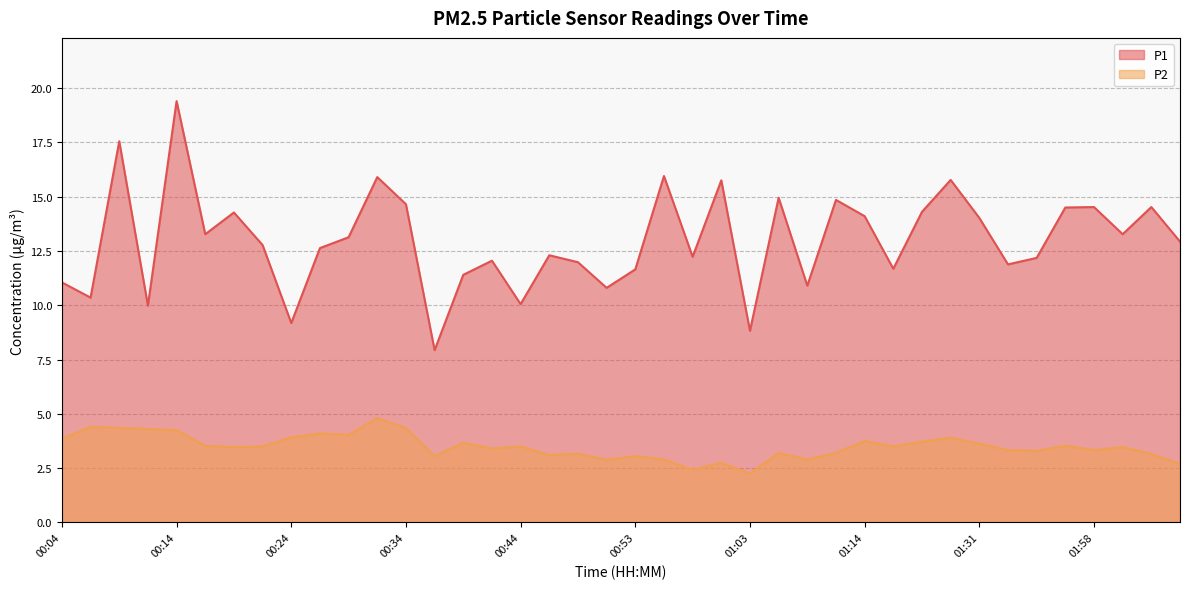

Reading right to left, extract all data points from this chart.

P1: 02:06=12.9	02:03=14.5	02:01=13.3	01:58=14.5	01:55=14.5	01:41=12.2	01:34=11.9	01:31=14.0	01:25=15.8	01:23=14.3	01:20=11.7	01:14=14.1	01:11=14.8	01:08=10.9	01:06=14.9	01:03=8.8	01:01=15.8	00:58=12.2	00:56=15.9	00:53=11.7	00:51=10.8	00:49=12.0	00:46=12.3	00:44=10.1	00:41=12.1	00:39=11.4	00:36=7.9	00:34=14.7	00:32=15.9	00:29=13.1	00:27=12.6	00:24=9.2	00:22=12.8	00:19=14.3	00:17=13.3	00:14=19.4	00:12=10.0	00:09=17.6	00:07=10.3	00:04=11.1
P2: 02:06=2.7	02:03=3.1	02:01=3.5	01:58=3.3	01:55=3.5	01:41=3.3	01:34=3.3	01:31=3.6	01:25=3.9	01:23=3.7	01:20=3.5	01:14=3.8	01:11=3.2	01:08=2.9	01:06=3.2	01:03=2.2	01:01=2.8	00:58=2.4	00:56=2.9	00:53=3.0	00:51=2.9	00:49=3.2	00:46=3.1	00:44=3.5	00:41=3.4	00:39=3.7	00:36=3.0	00:34=4.3	00:32=4.8	00:29=4.0	00:27=4.1	00:24=3.9	00:22=3.5	00:19=3.5	00:17=3.5	00:14=4.2	00:12=4.3	00:09=4.3	00:07=4.4	00:04=3.9